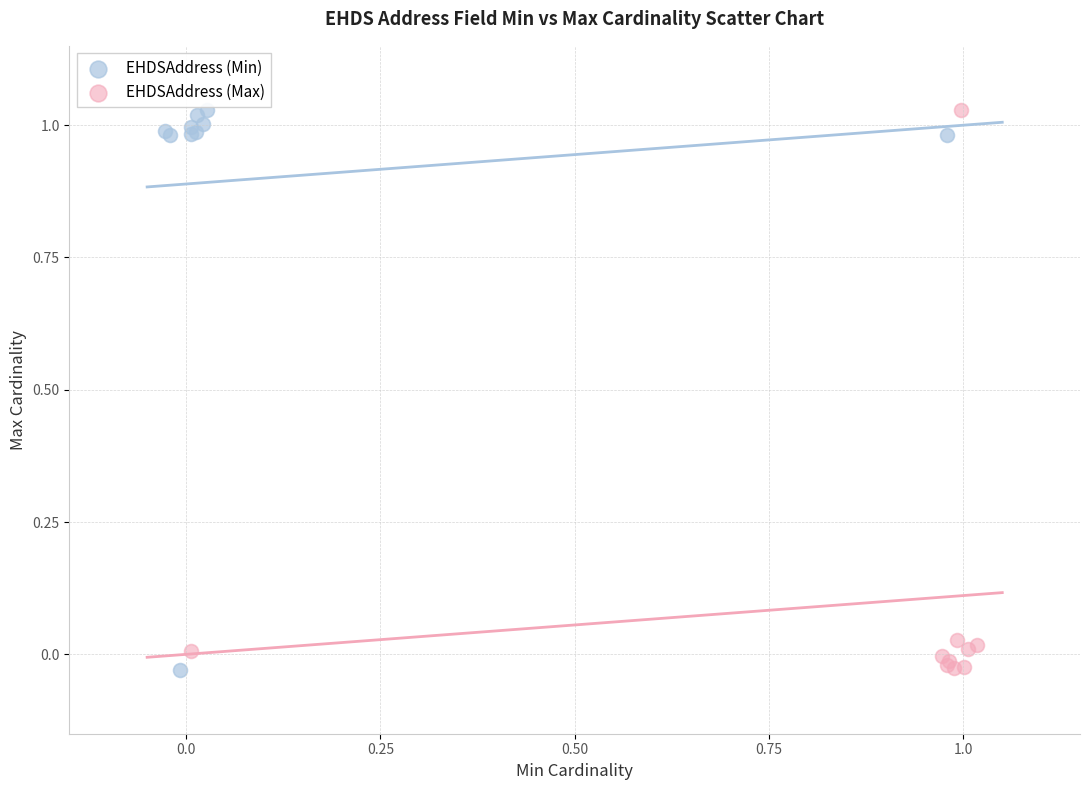

What are all the series names shown in the legend?

EHDSAddress (Min), EHDSAddress (Max)